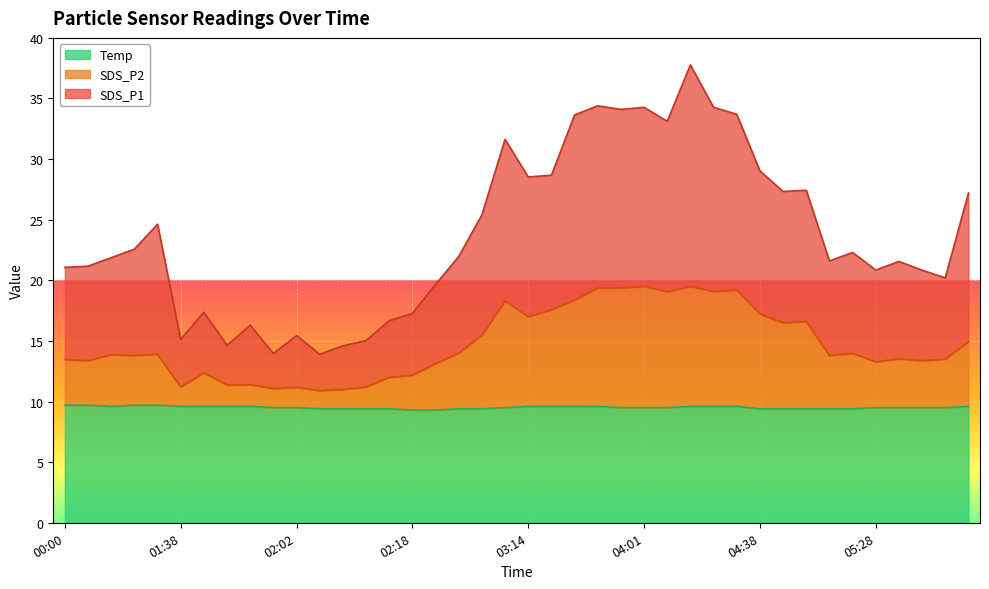

True or false: SDS_P1 has more than 0 interior local peaks.

True